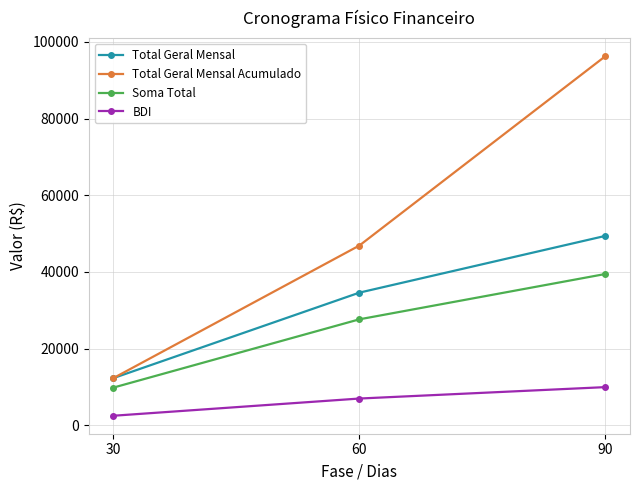

What is the total value across all series at 90?

195112.5